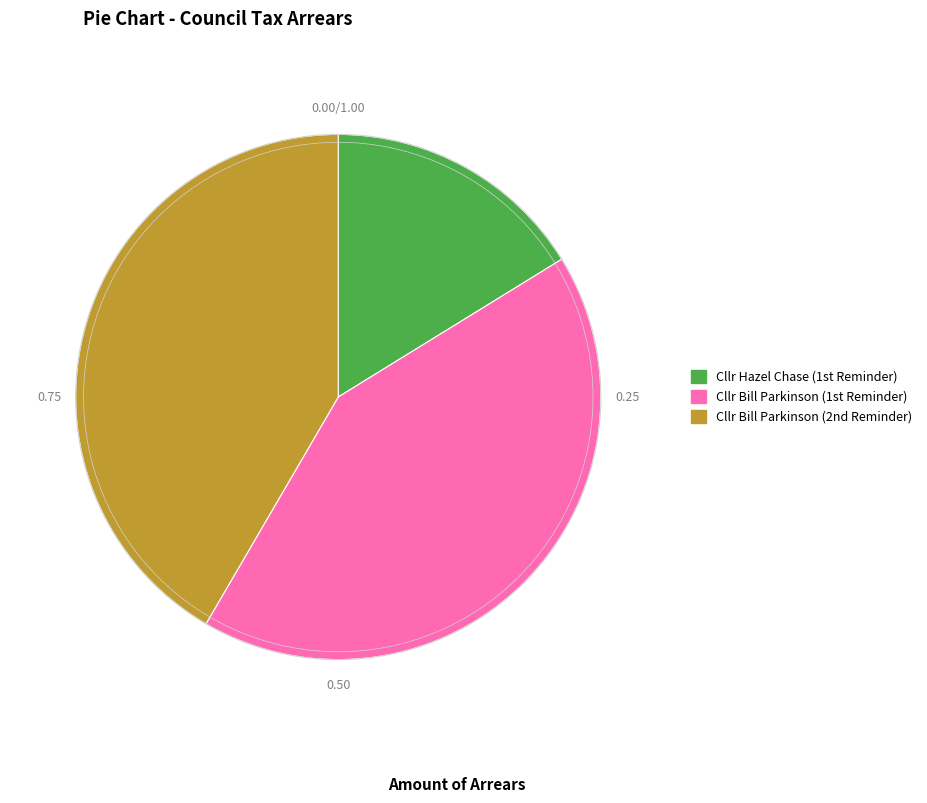

How many segments does this pie chart have?

3